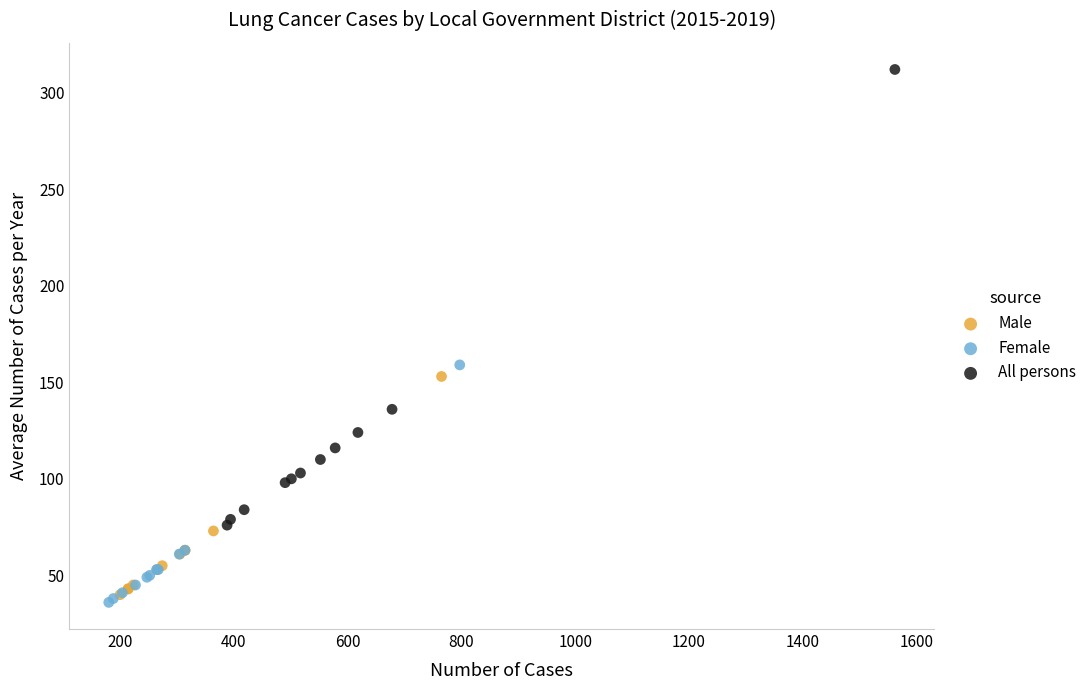

Which series has the largest Y range (max minus min)?

All persons